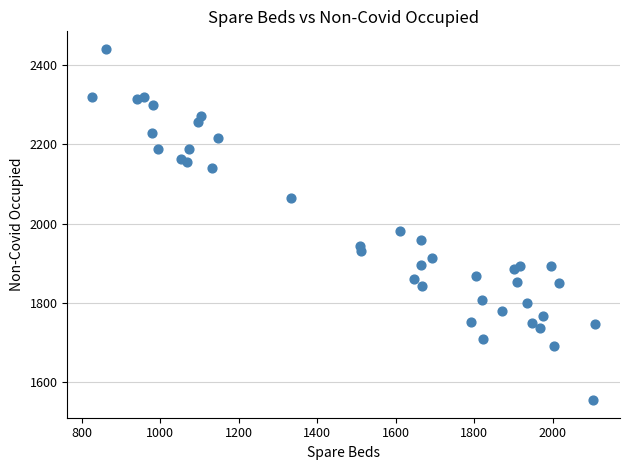

What Y value in the scatter plot is closest to 1997?

1980